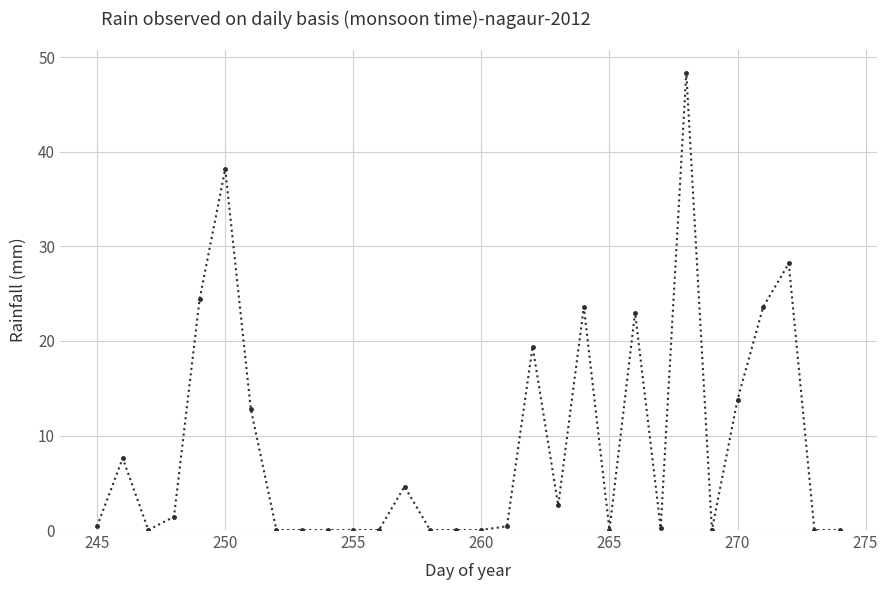

True or false: there are more than 0 points higher than both neighbors.

True